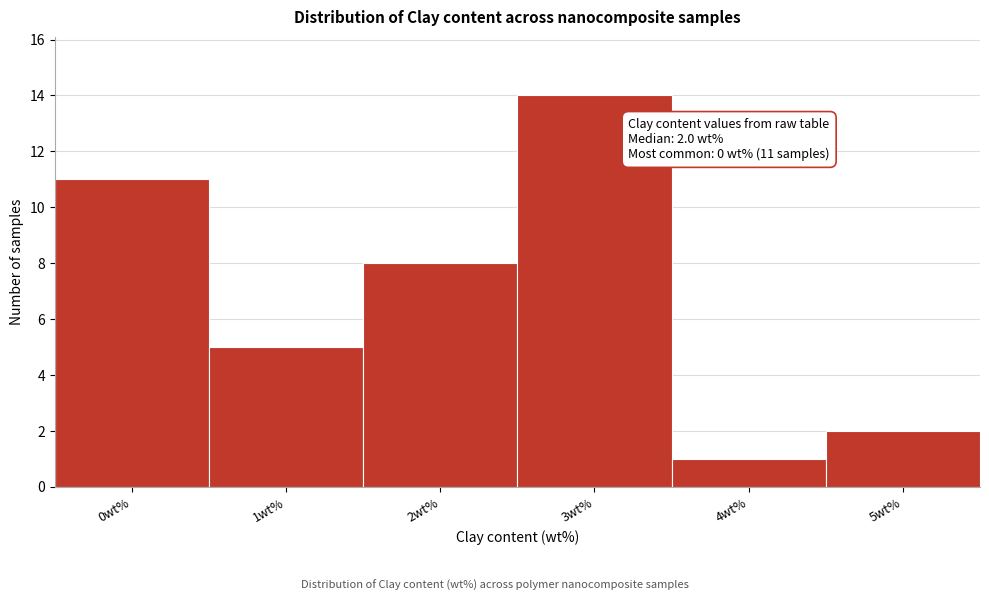

Reading right to left, transcribe all the data shown in this chart.

2	1	14	8	5	11